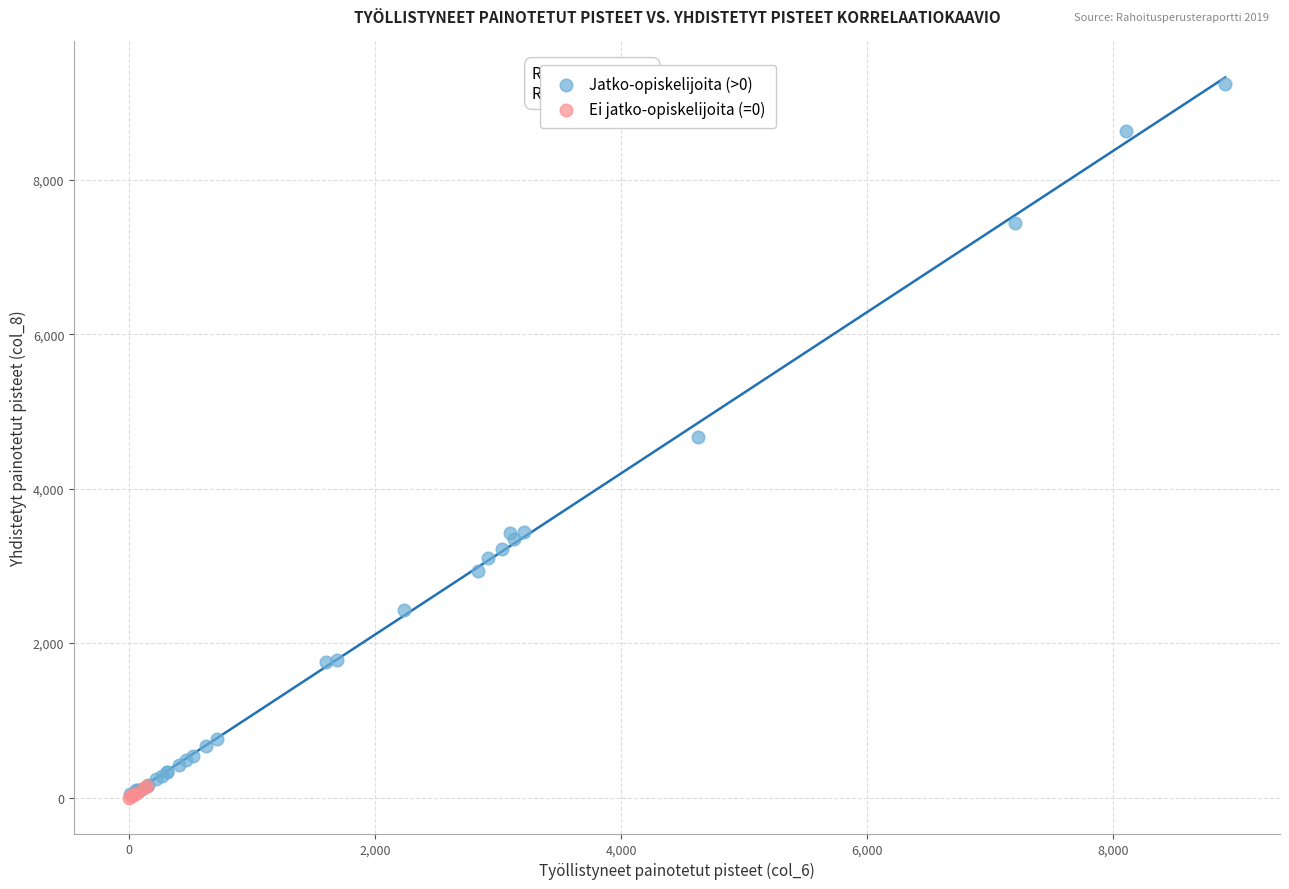

Which series contains the highest Y value?

Jatko-opiskelijoita (>0)